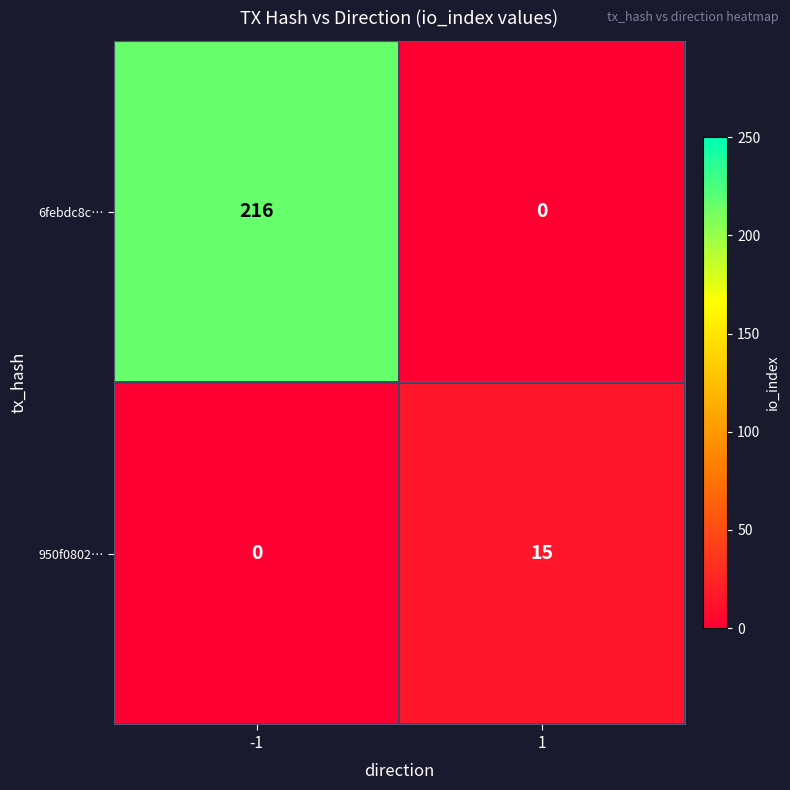

Which series has the largest total across all categories?

6febdc8c…